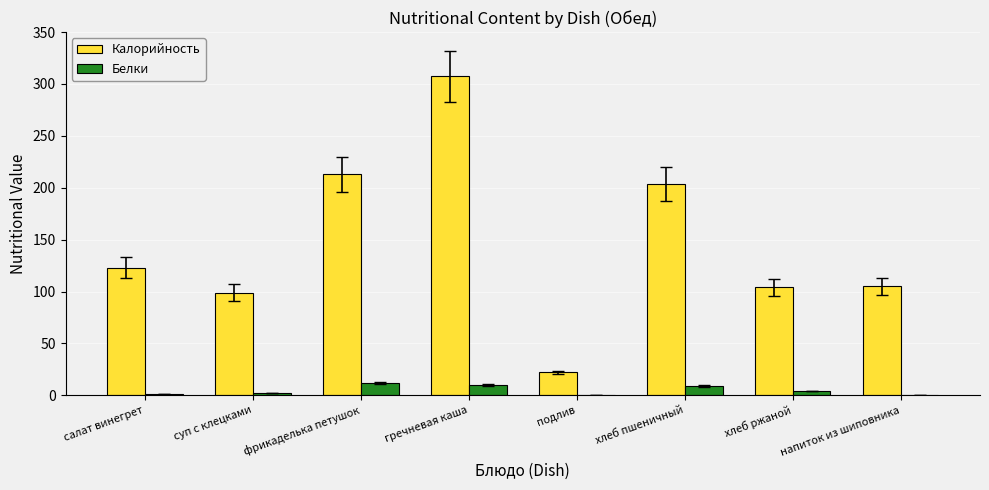

Which series changed the most between гречневая каша and подлив?

Калорийность